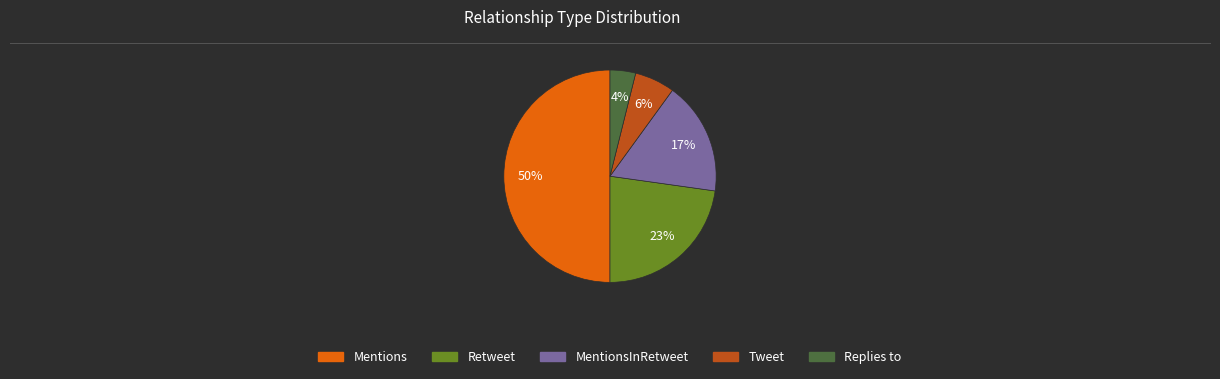

To the nearest percent, what is the average slice percentage?

20%